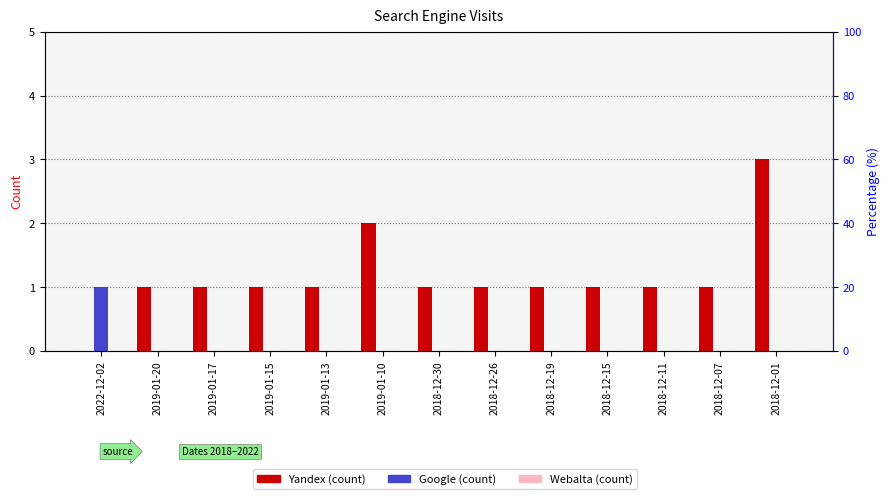

What is the total value across all series at 2019-01-10?

2